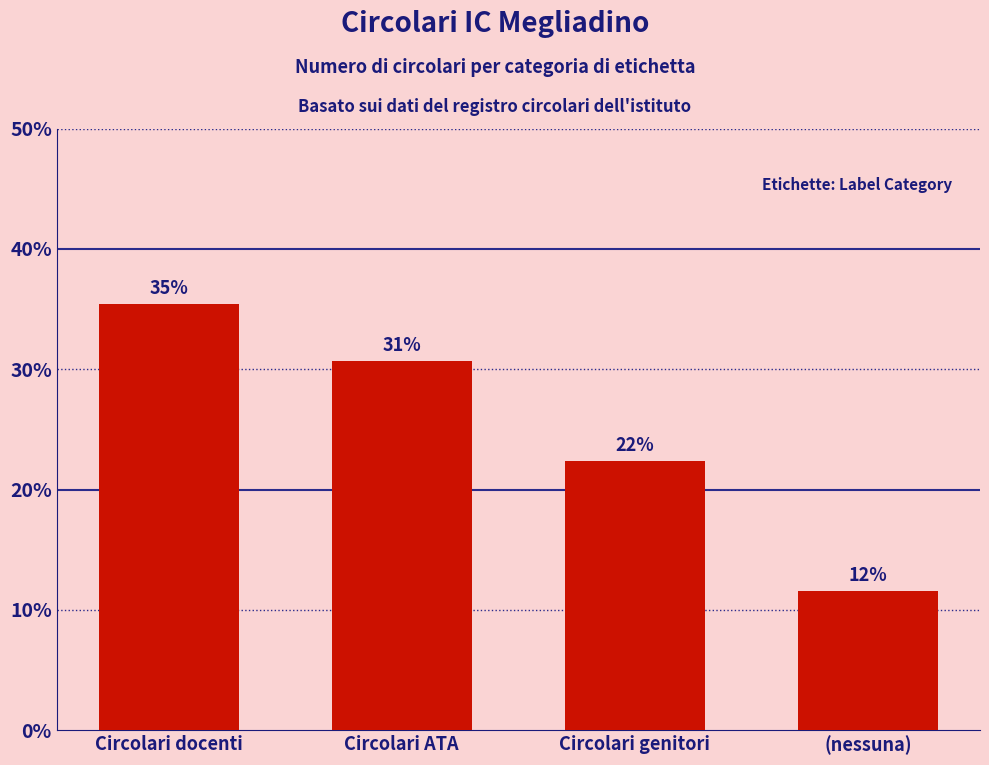

Which category has the highest value across all series?

Circolari docenti